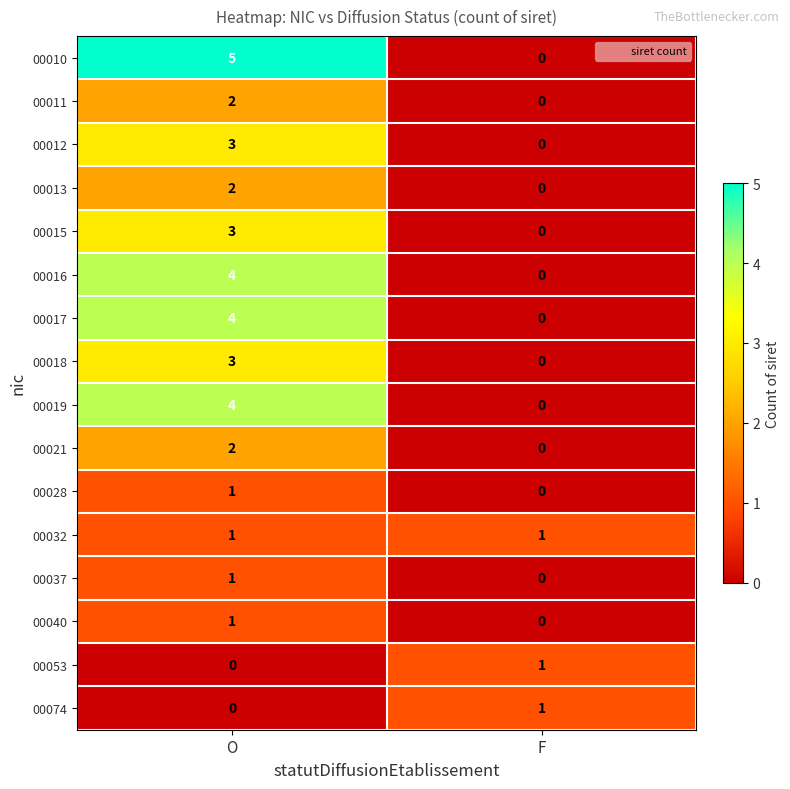

What is the sum of the 00015 values at O and F?

3